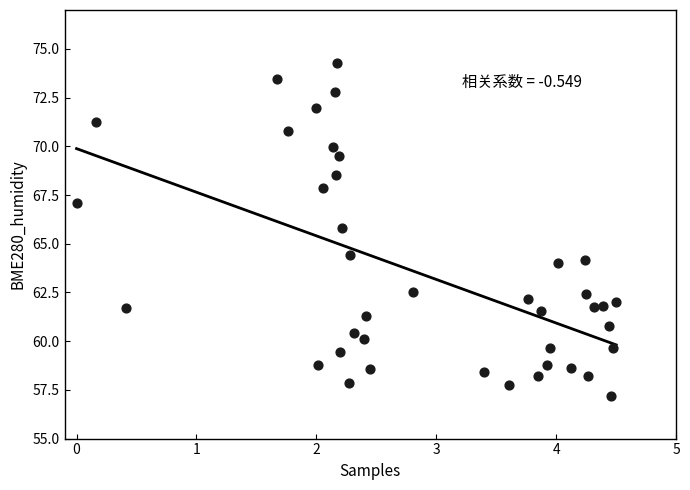

What is the range of Y values (max minus min)?

17.1